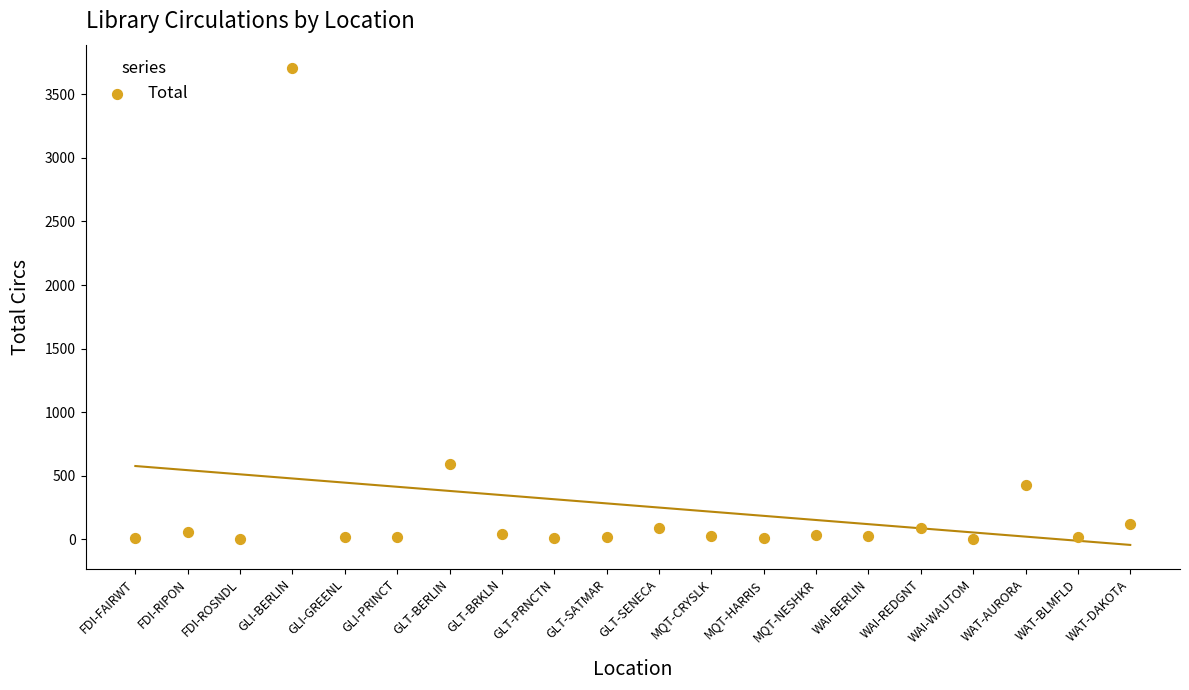

What is the range of Y values (max minus min)?

3696